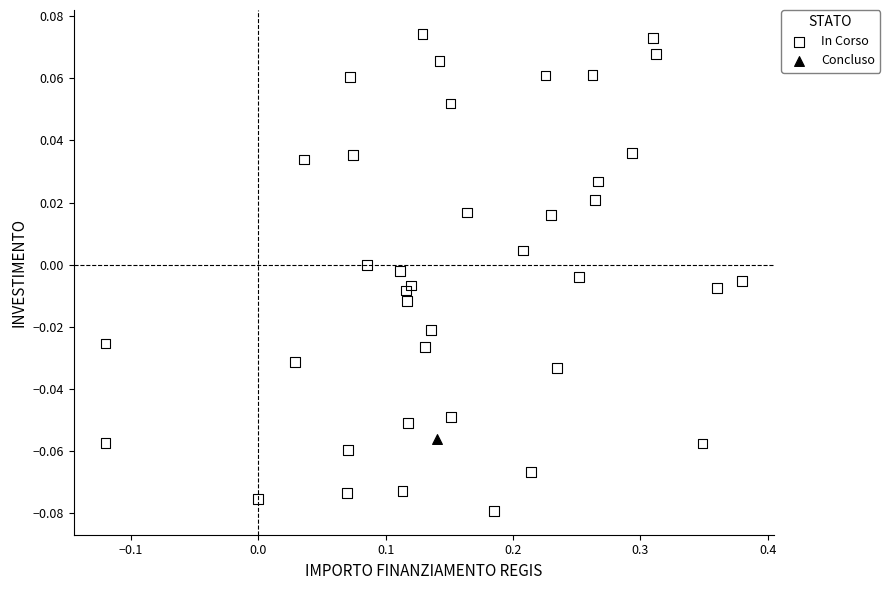

What are all the series names shown in the legend?

In Corso, Concluso